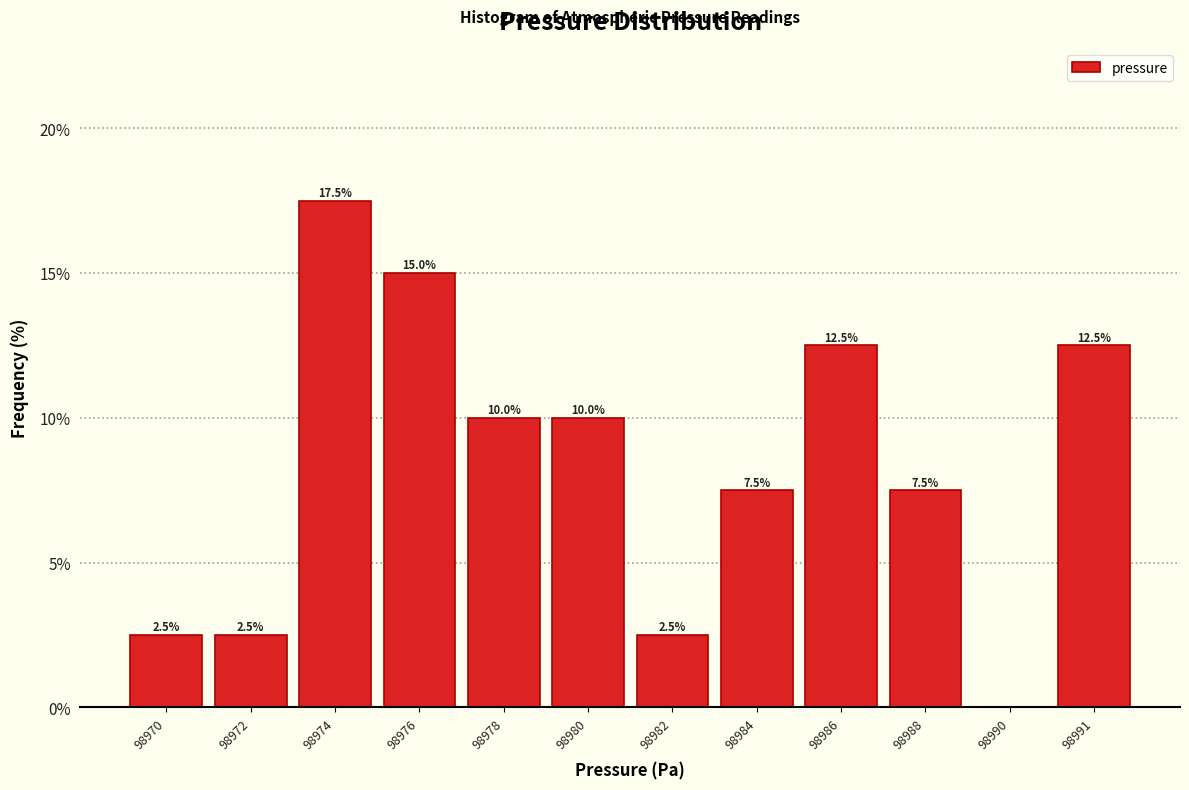

Reading left to right, list all the values displayed in this chart.

98970=2.5	98972=2.5	98974=17.5	98976=15.0	98978=10.0	98980=10.0	98982=2.5	98984=7.5	98986=12.5	98988=7.5	98990=0.0	98991=12.5